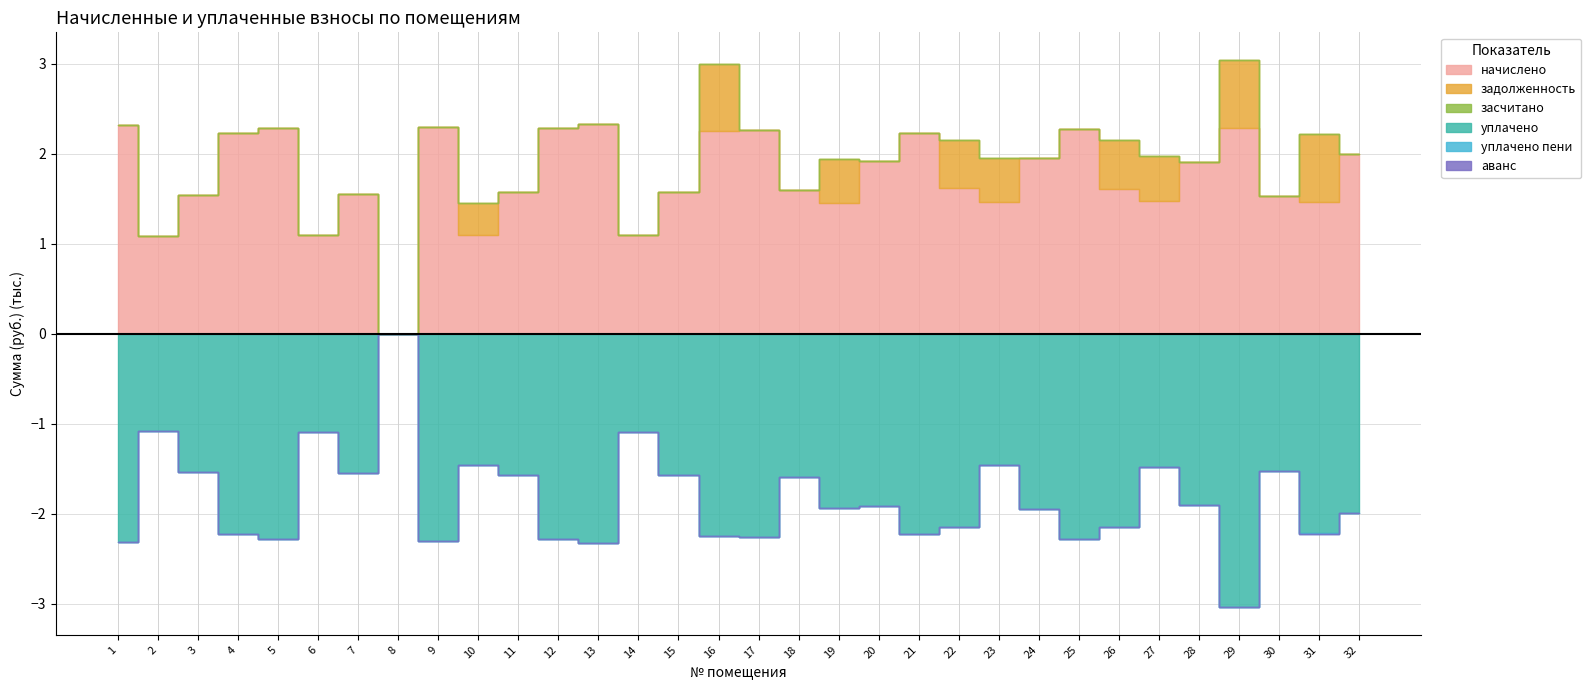

True or false: начислено and уплачено cross at least once.

False